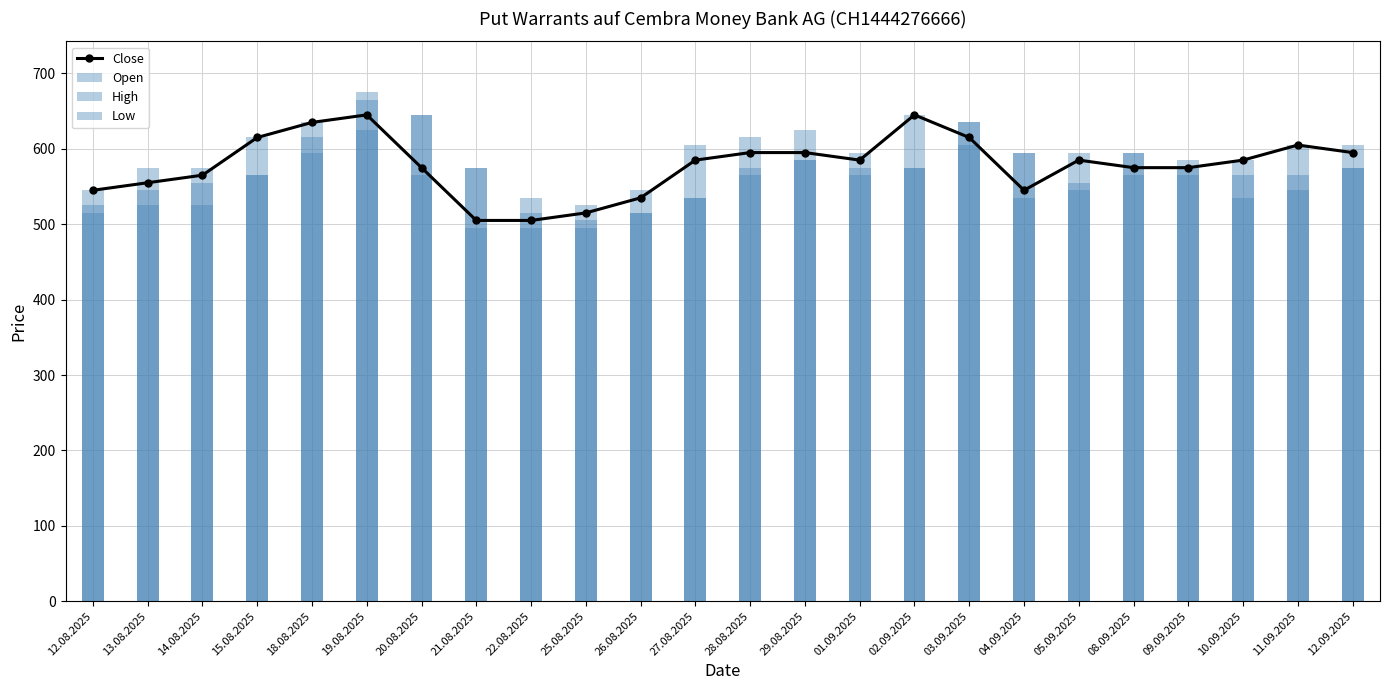

Which has a higher value, 18.08.2025 or 29.08.2025?

18.08.2025